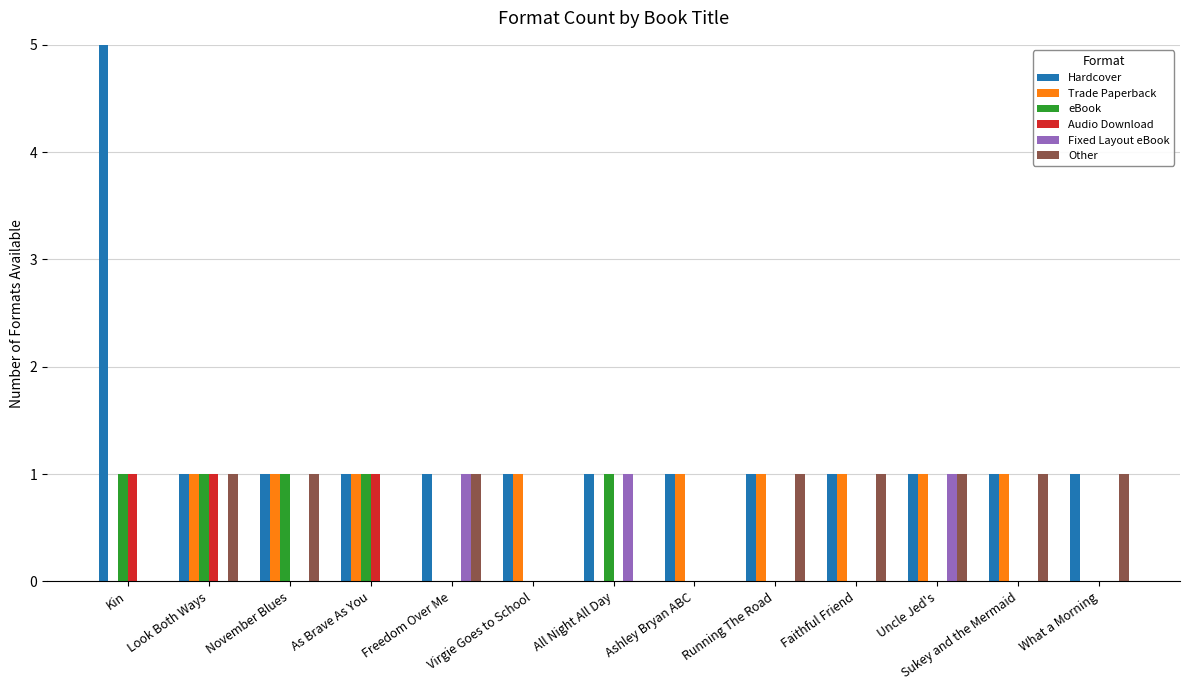

What is the difference between the maximum and second lowest values in the Fixed Layout eBook series?

1